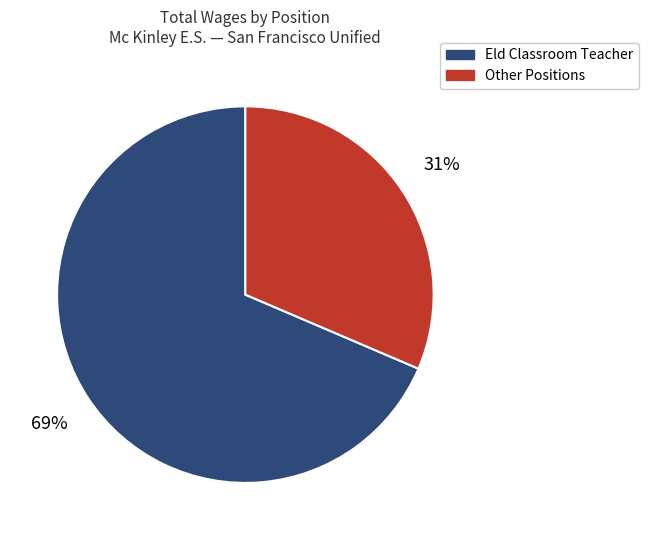

To the nearest percent, what is the average slice percentage?

50%